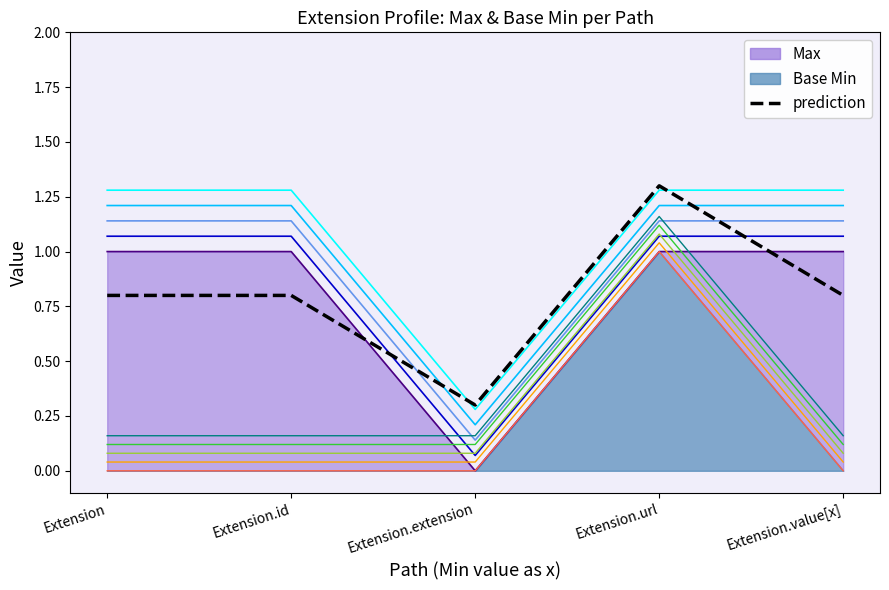

How many interior local valleys does the prediction series have?

1